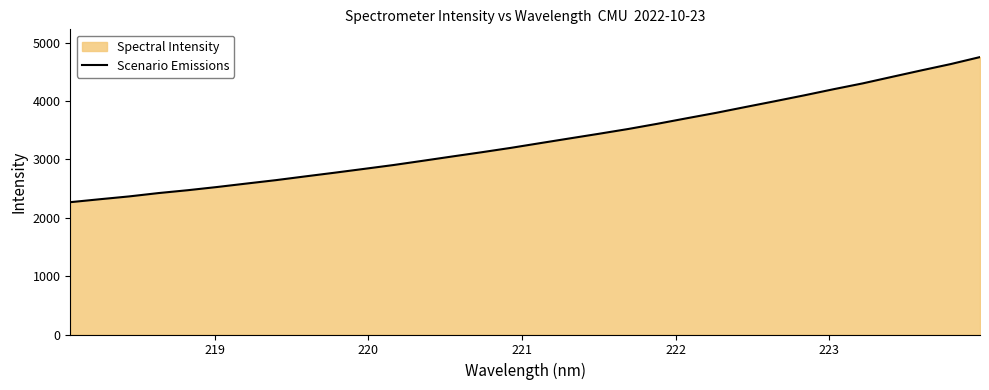

What is the maximum value shown in the chart?

4752.7